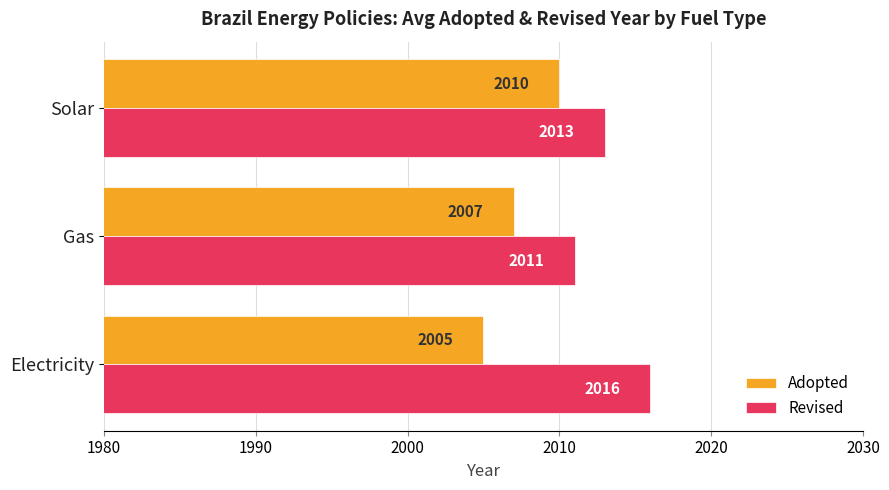

Which series has the largest total across all categories?

Revised